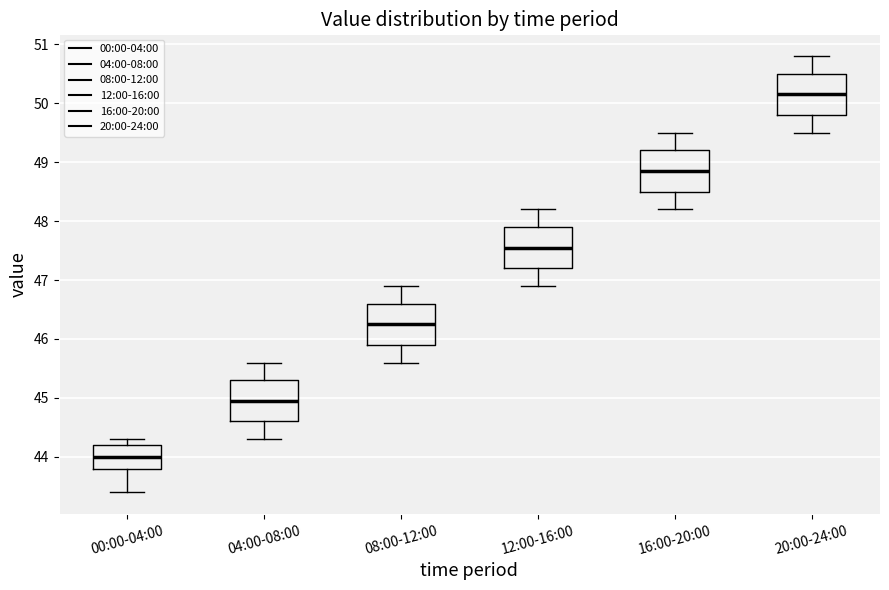

Which box has the lowest median line?

00:00-04:00